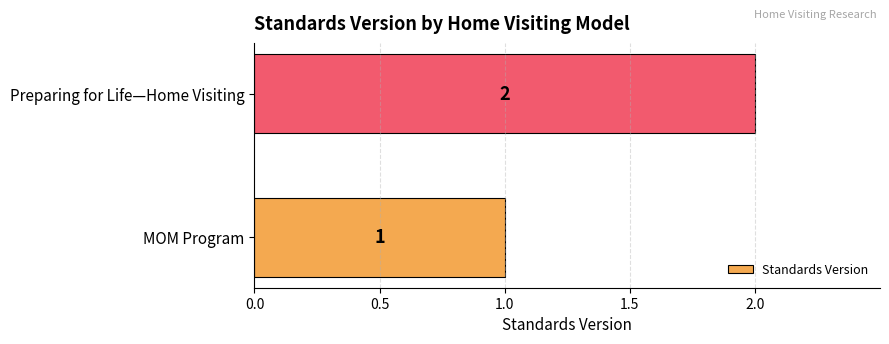

What is the average value?

2